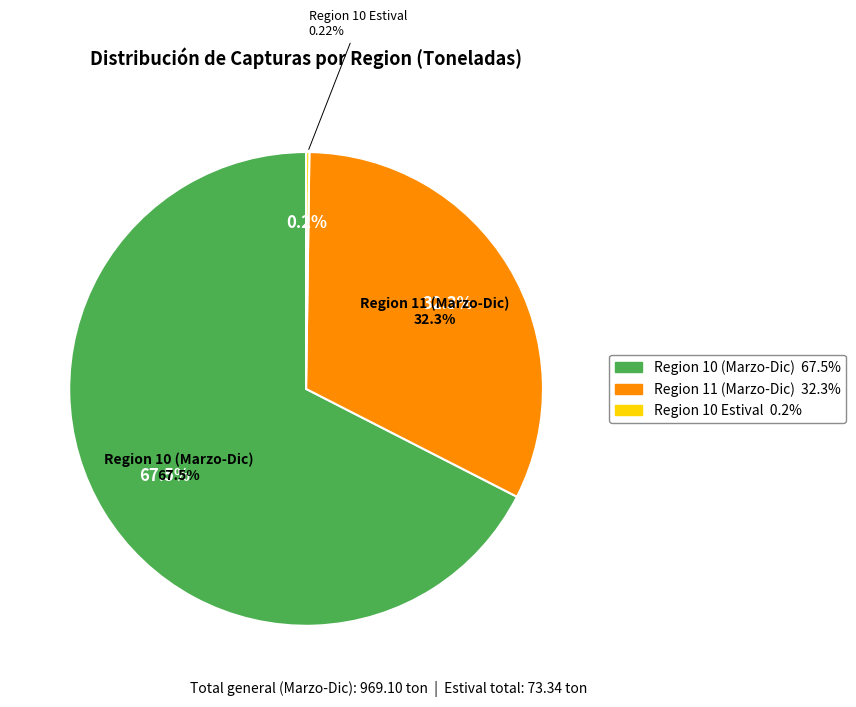

How many slices are in this pie chart?

3